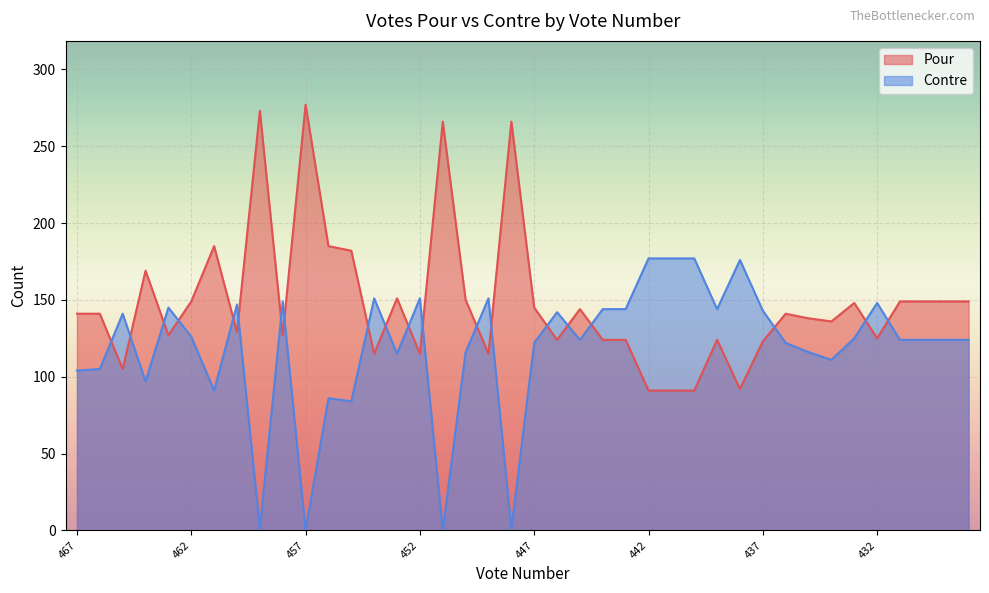

At how many categories does at least one series exceed 106?

40